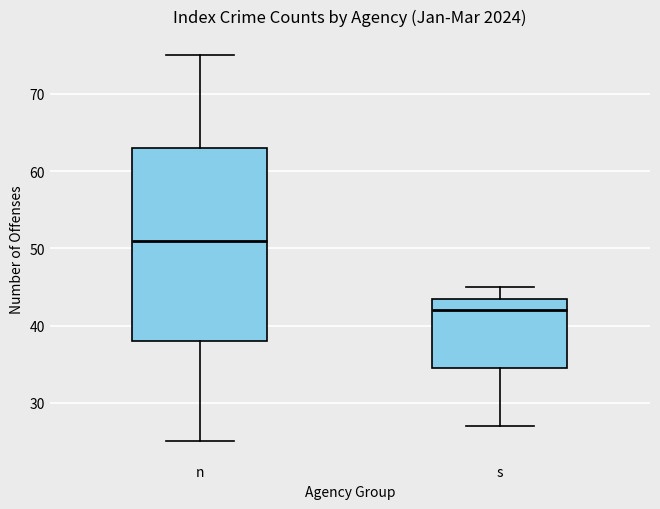

Which box's median line is the highest?

n